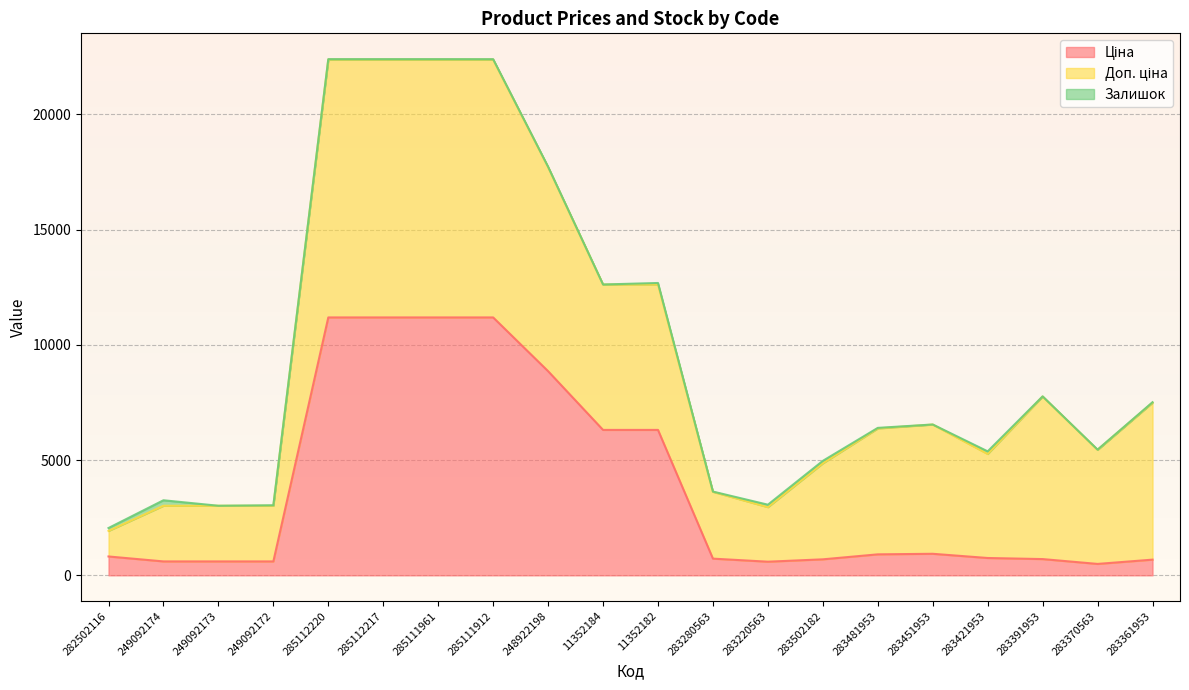

Which series has the largest range (max minus min)?

Ціна